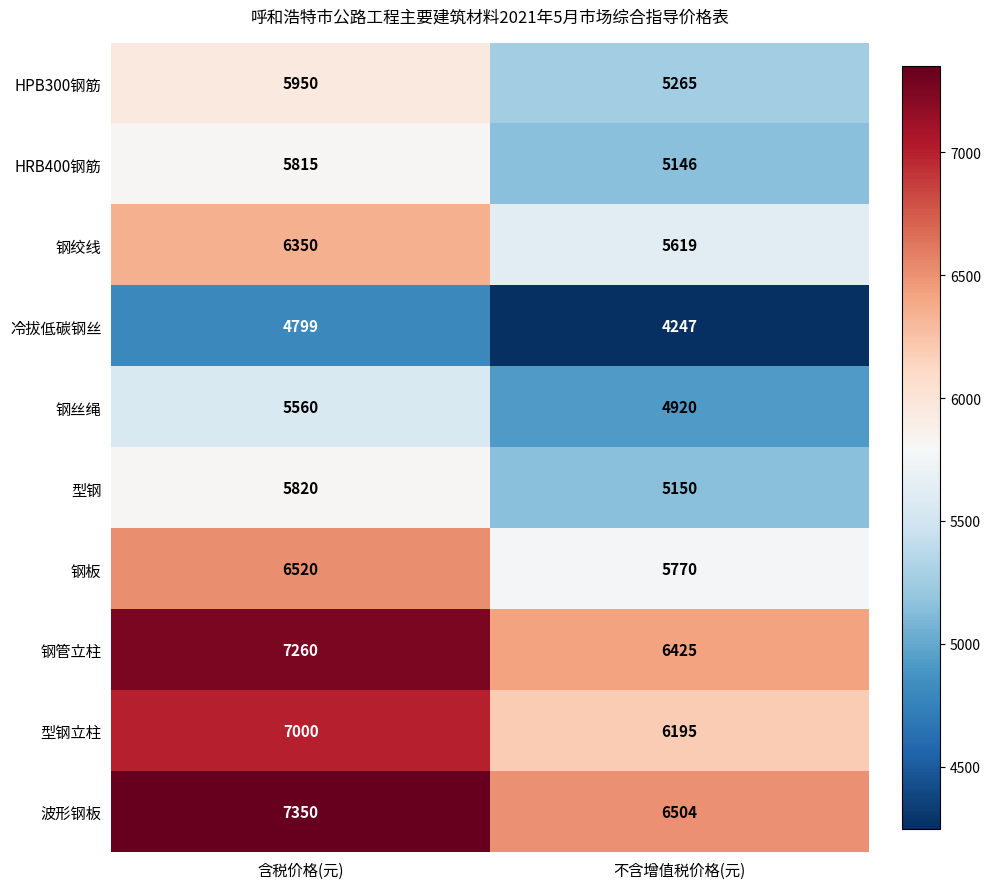

What is the smallest value displayed?

4247